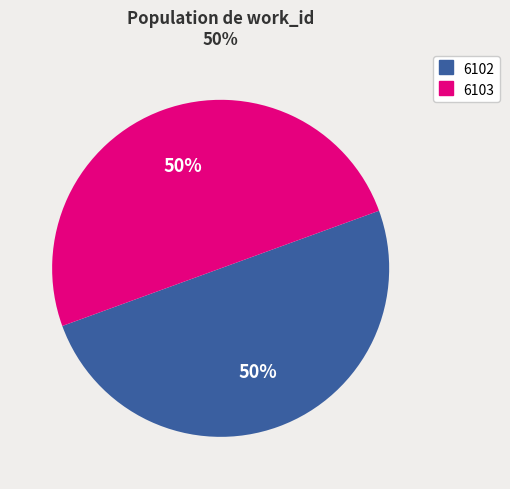

What is the ratio of the value at 6102 to the value at 6103?

1.0